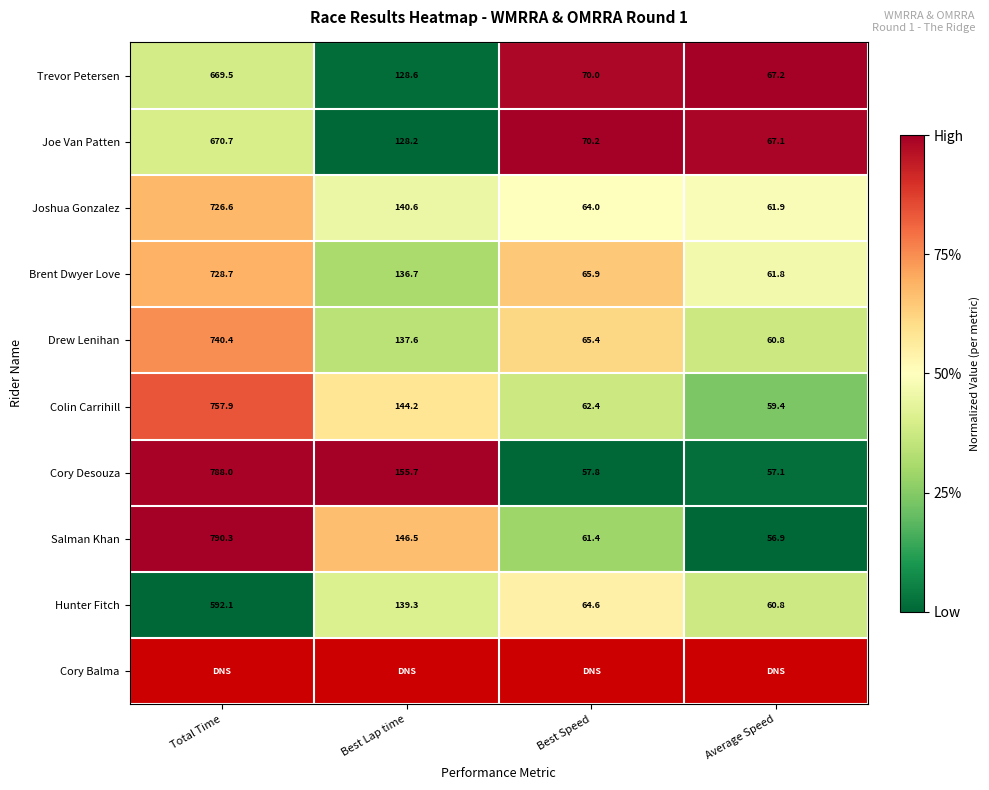

Where is Trevor Petersen nearest to the value 368?

Best Lap time